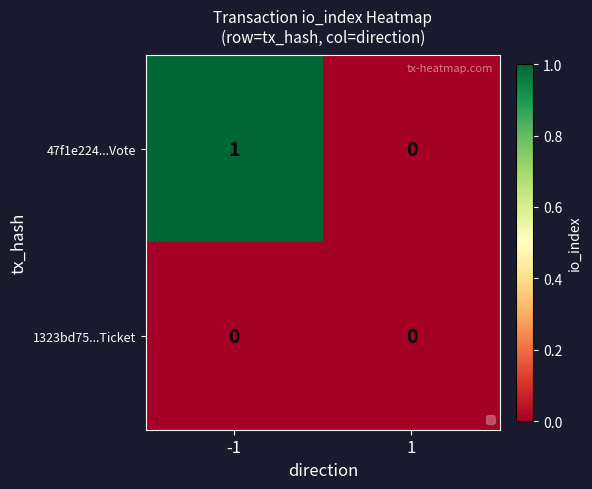

Rank the series by their maximum value, from lowest to highest.

1323bd75...Ticket, 47f1e224...Vote